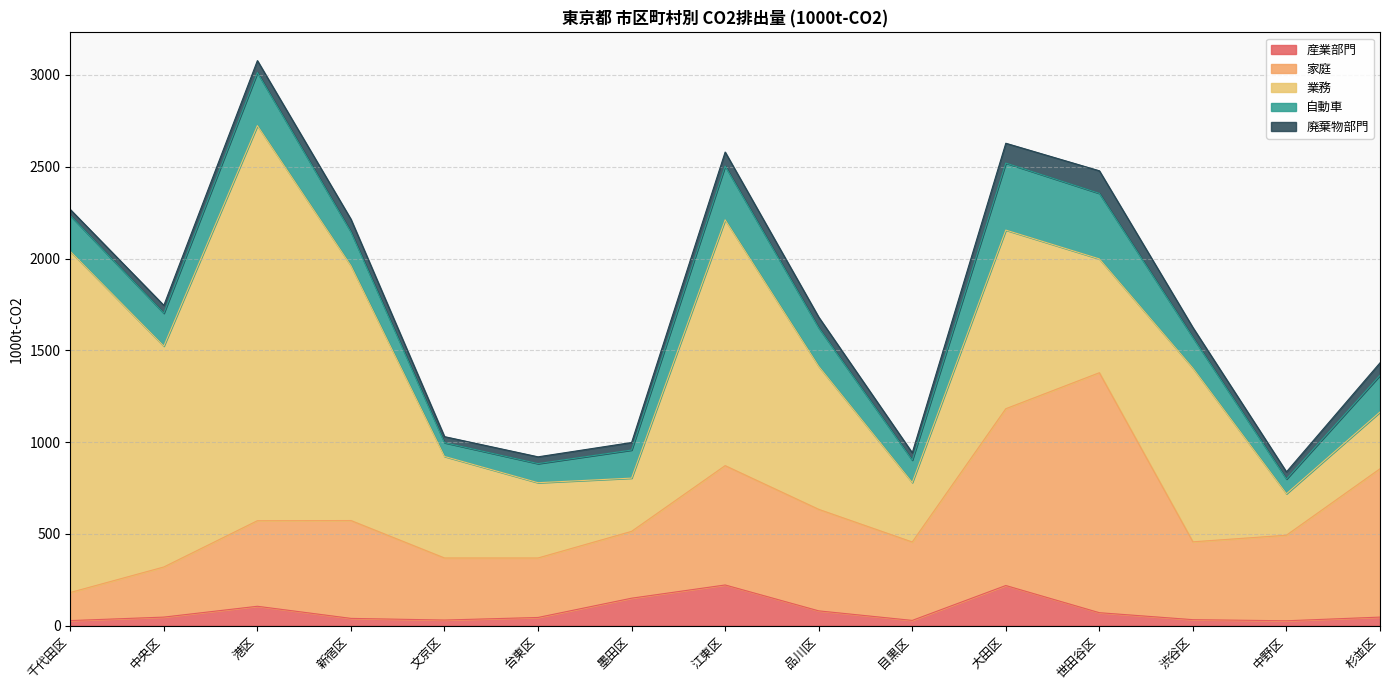

In 廃棄物部門, how many points are higher than both neighbors (excluding endpoints)?

3